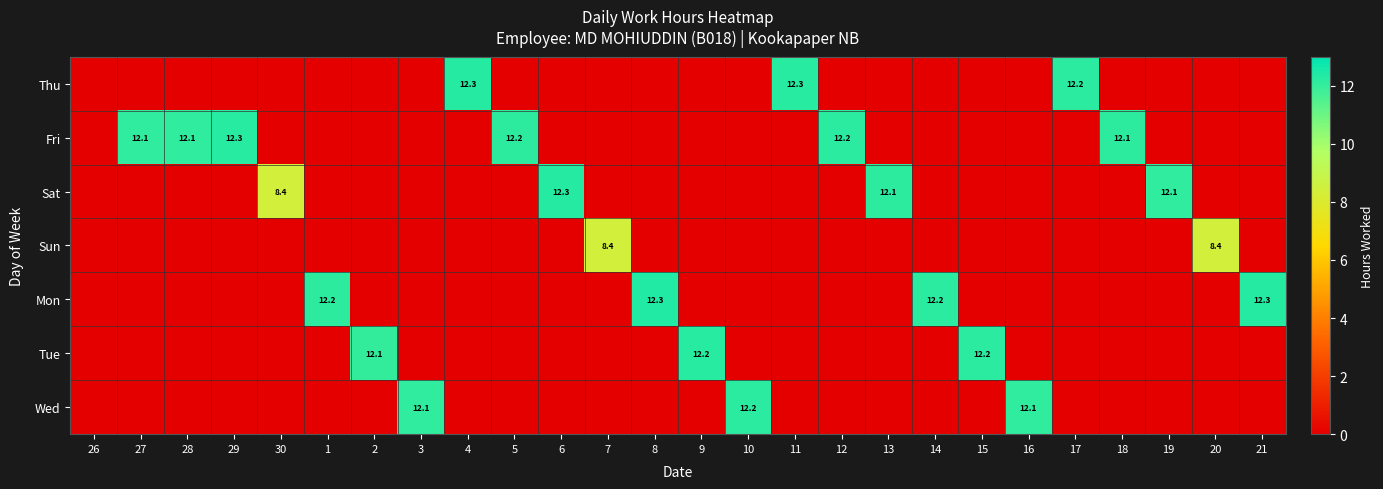

Which category has the highest value across all series?

8